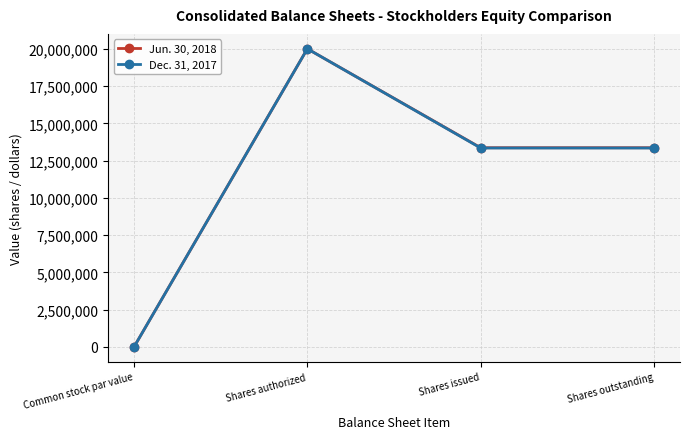

List the series in order of their overall mean, lowest first.

Dec. 31, 2017, Jun. 30, 2018